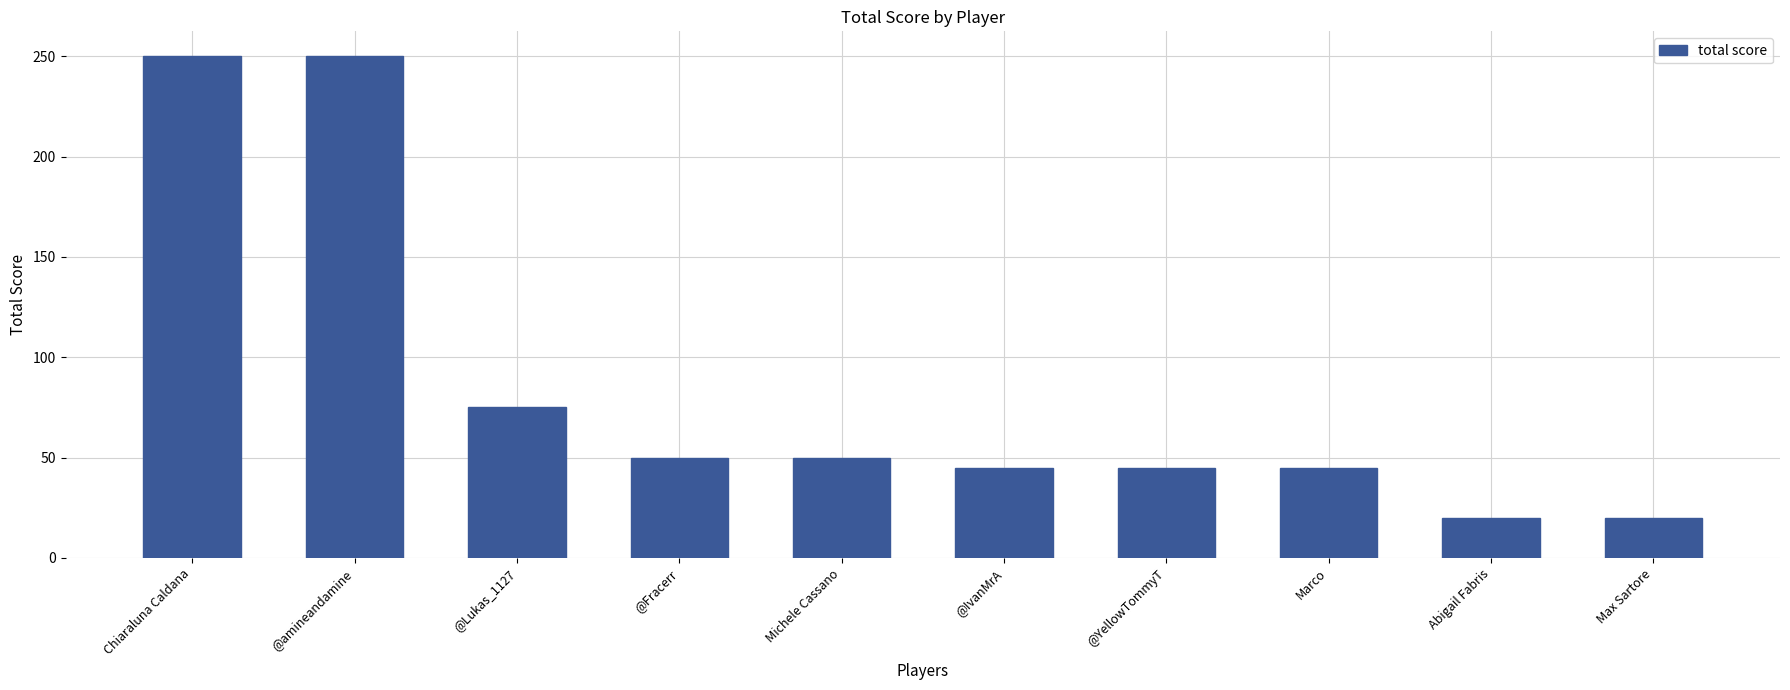

What is the minimum value shown in the chart?

20